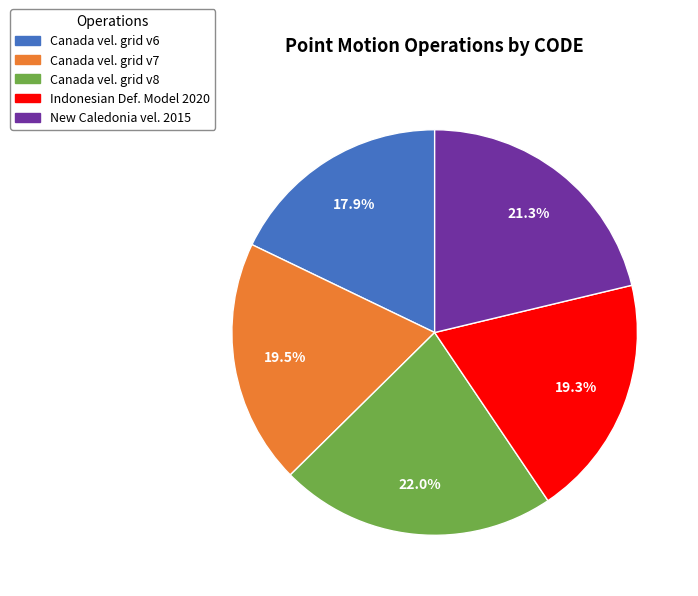

Is there a majority slice in this chart?

No